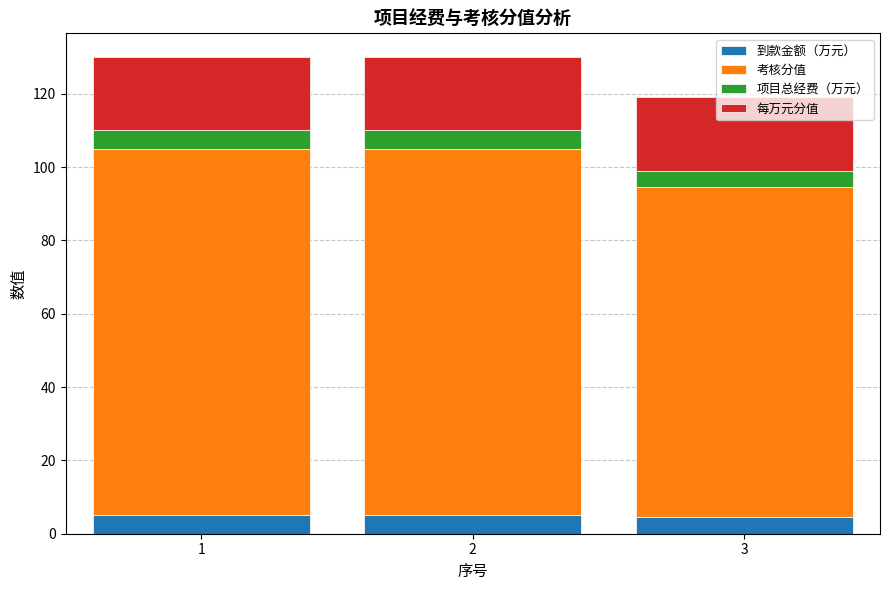

Is it true that 到款金额（万元） equals 5.0 at 2?

True